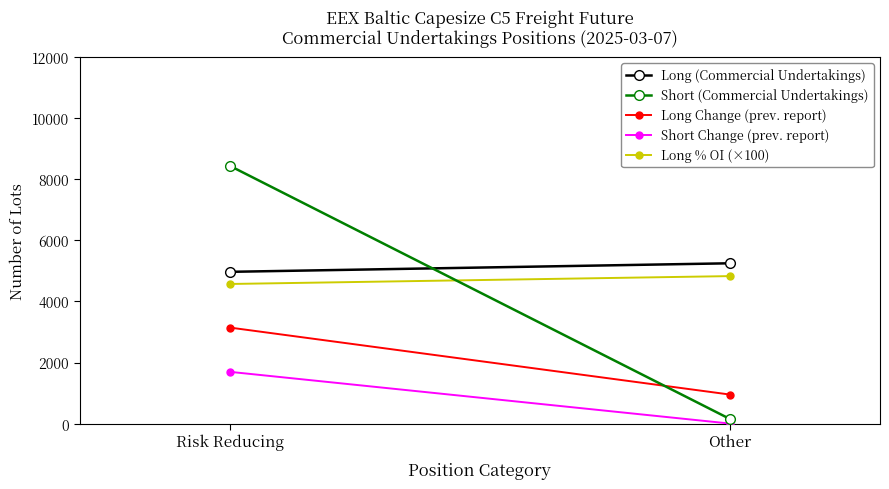

At how many categories does at least one series exceed 2967?

2